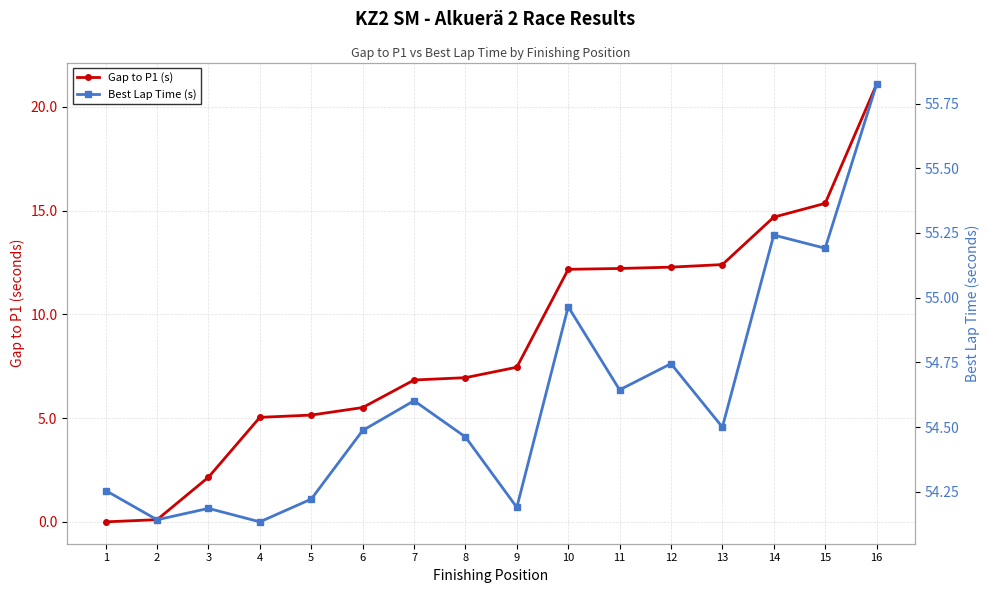

What is the spread (max minus min) of values at 10?

42.8